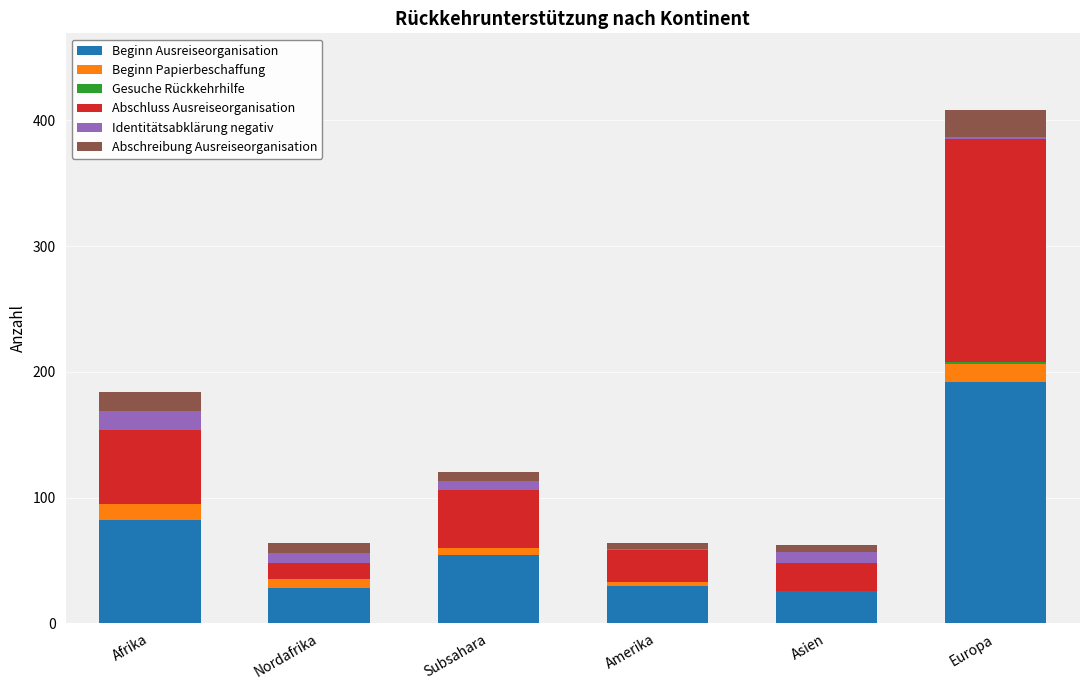

What is the sum of all Beginn Ausreiseorganisation values?

412